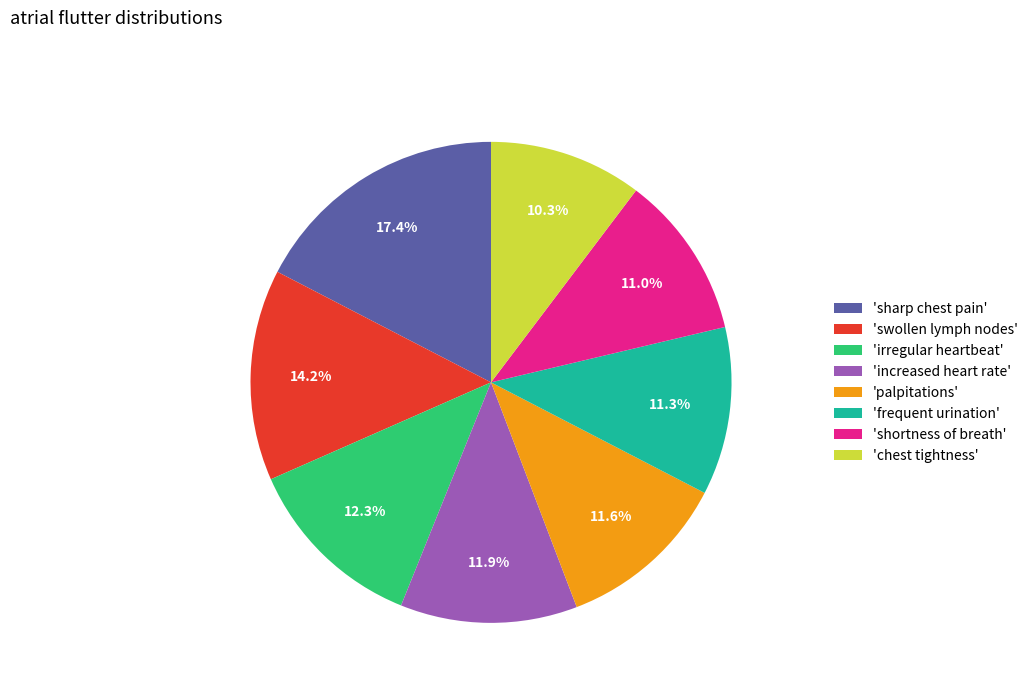

To the nearest percent, what is the difference between the largest and smallest slice percentages?

7%